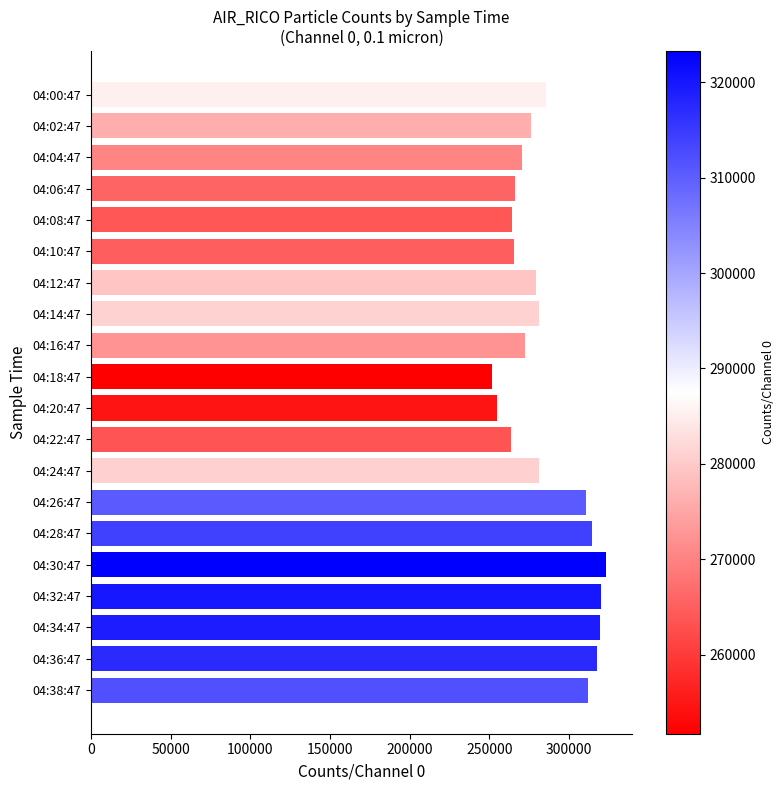

What is the difference between the maximum and minimum values?

71585